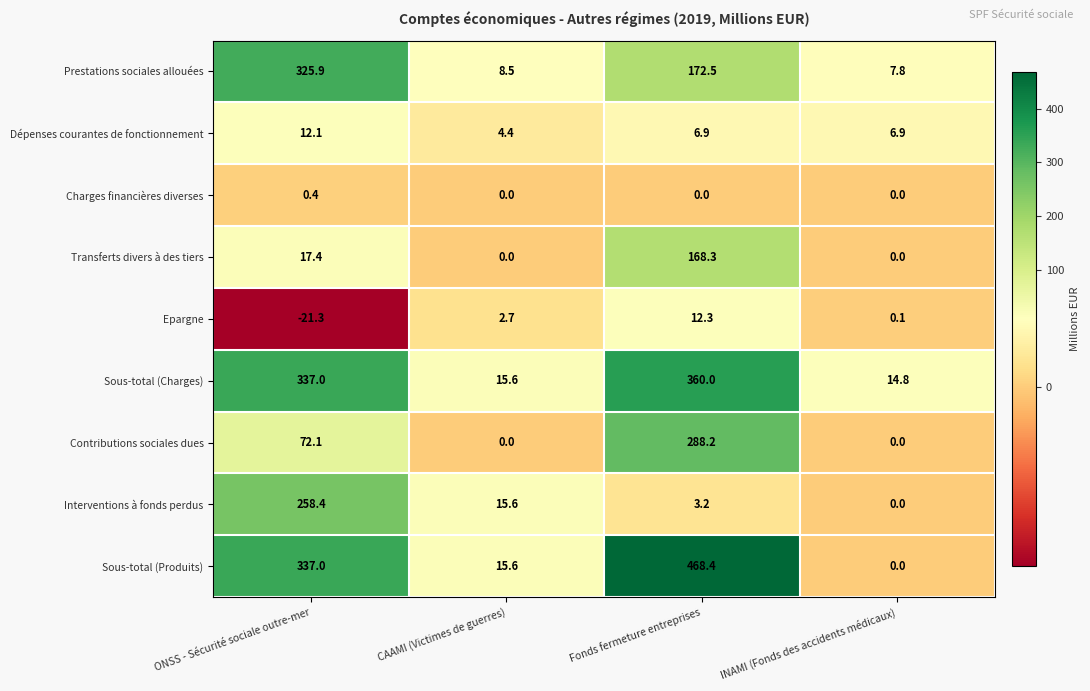

What is the minimum value shown in the chart?

-21.3